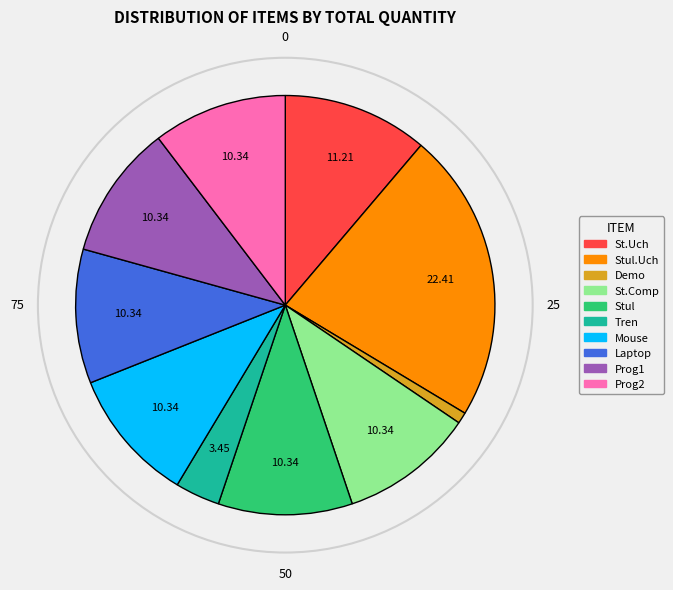

Count the number of slices in the pie.

10